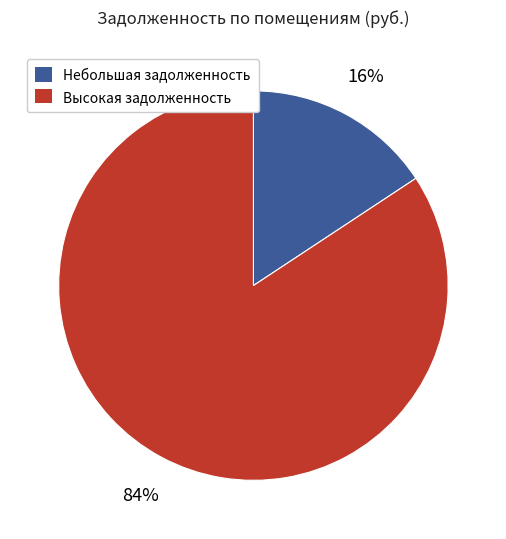

How many slices are in this pie chart?

2